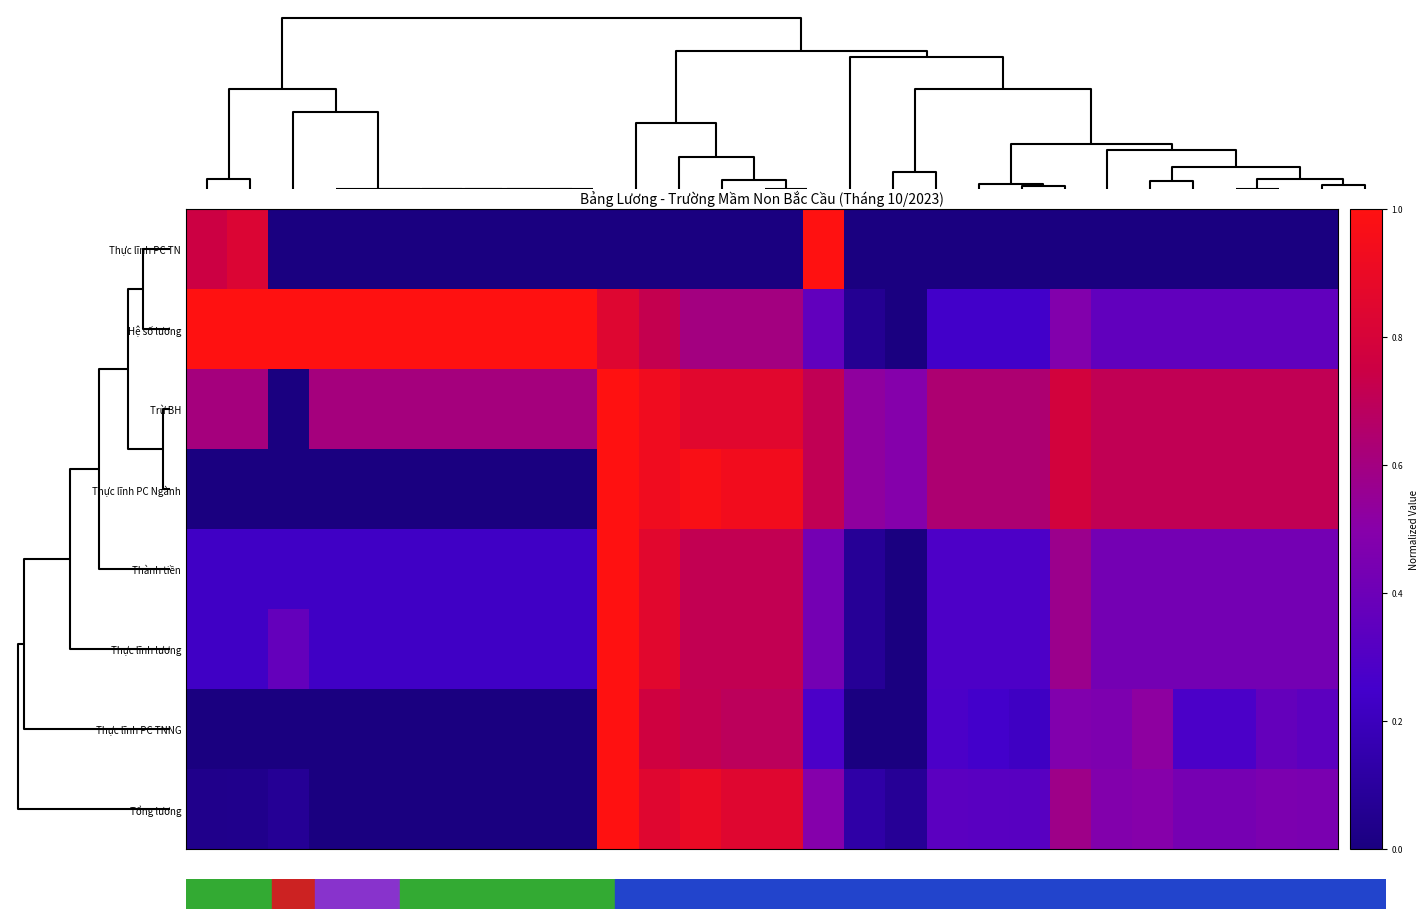

Which series has the widest spread of values?

row_0